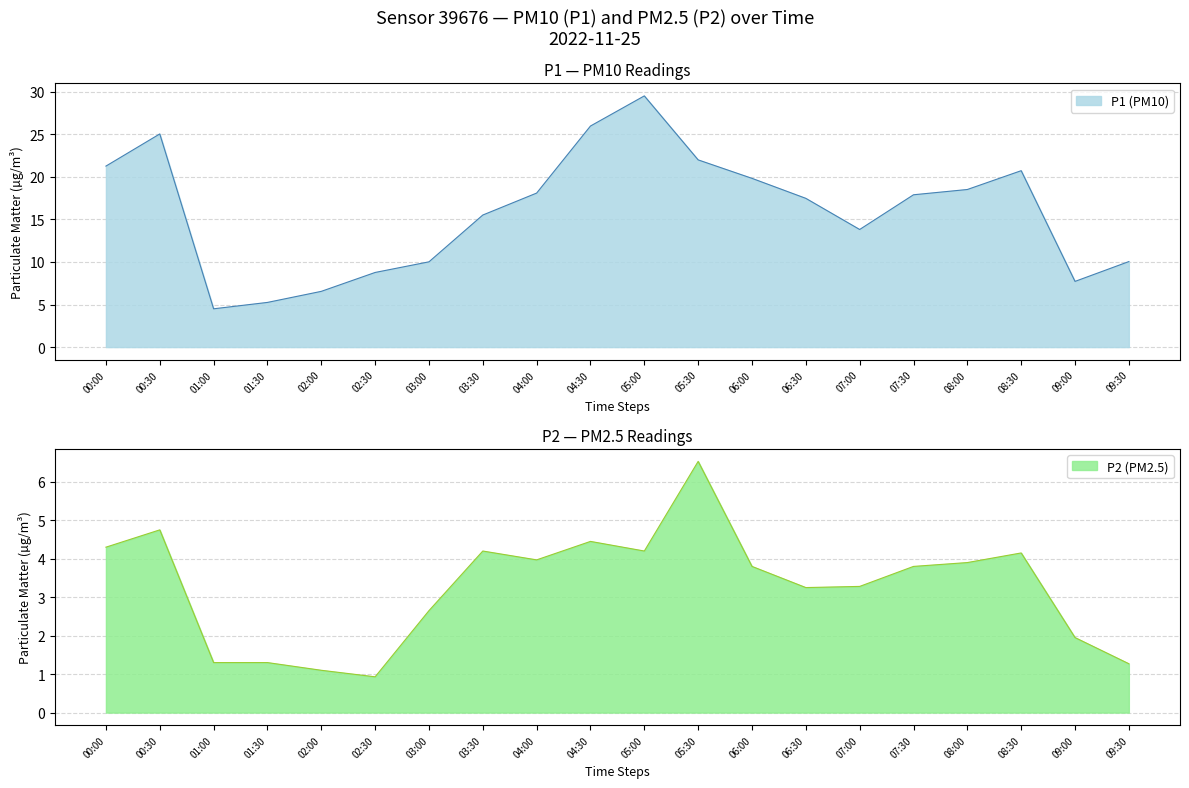

What position from the right is 05:30?

9